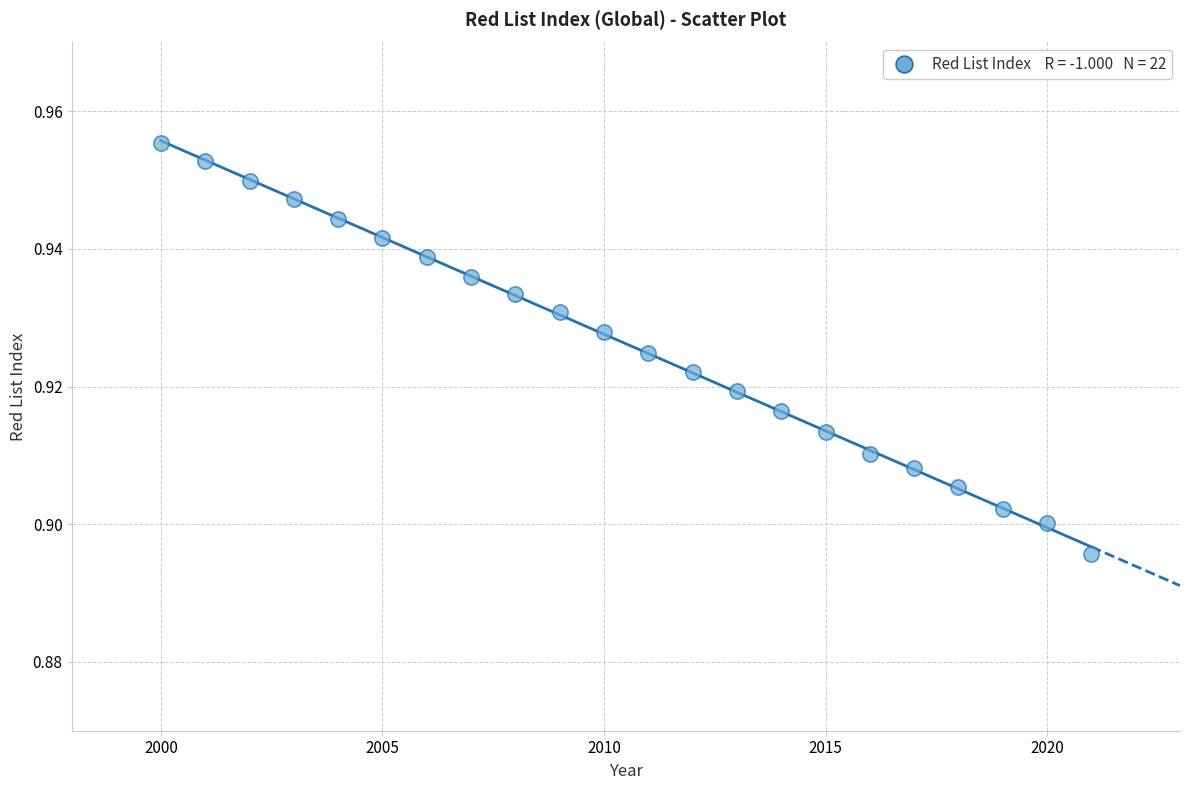

What is the range of X values (max minus min)?

21.0